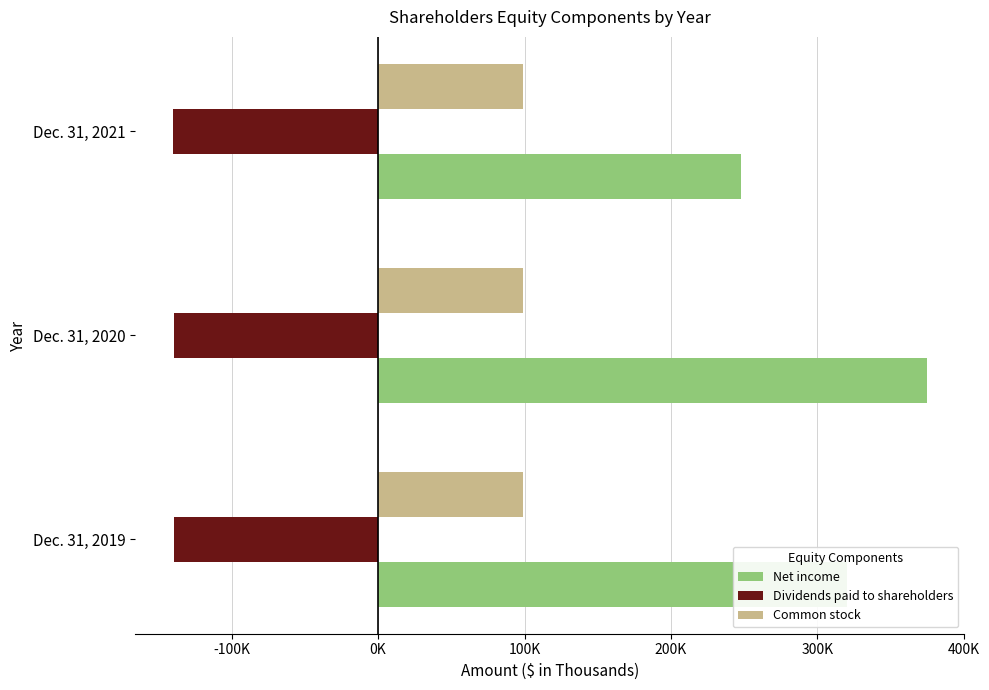

At which label does Net income reach its minimum?

Dec. 31, 2021